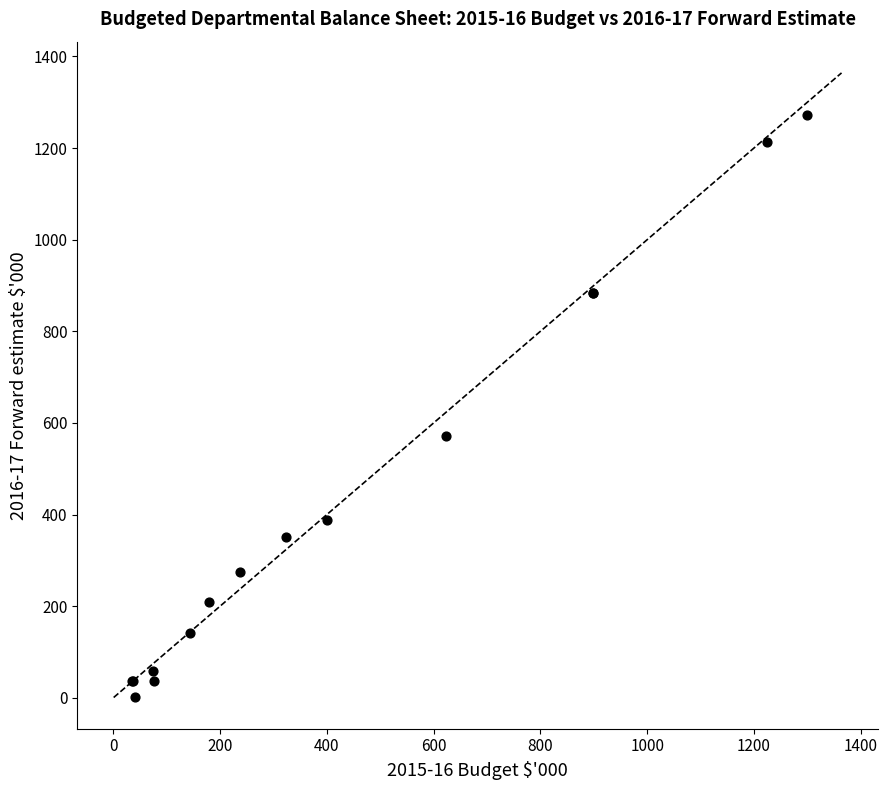

What Y value in the scatter plot is closest to 636?

571